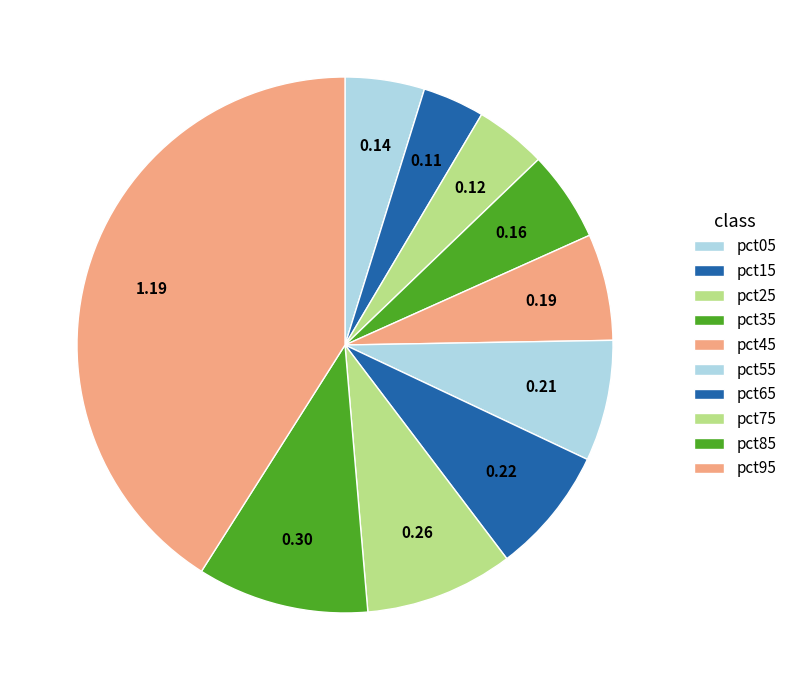

True or false: pct05 accounts for 12% of the total.

False